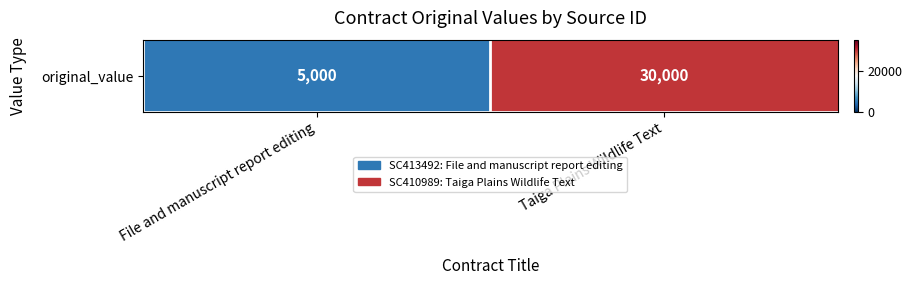

The chart shows a value of 30000 at Taiga Plains Wildlife Text. True or false?

True